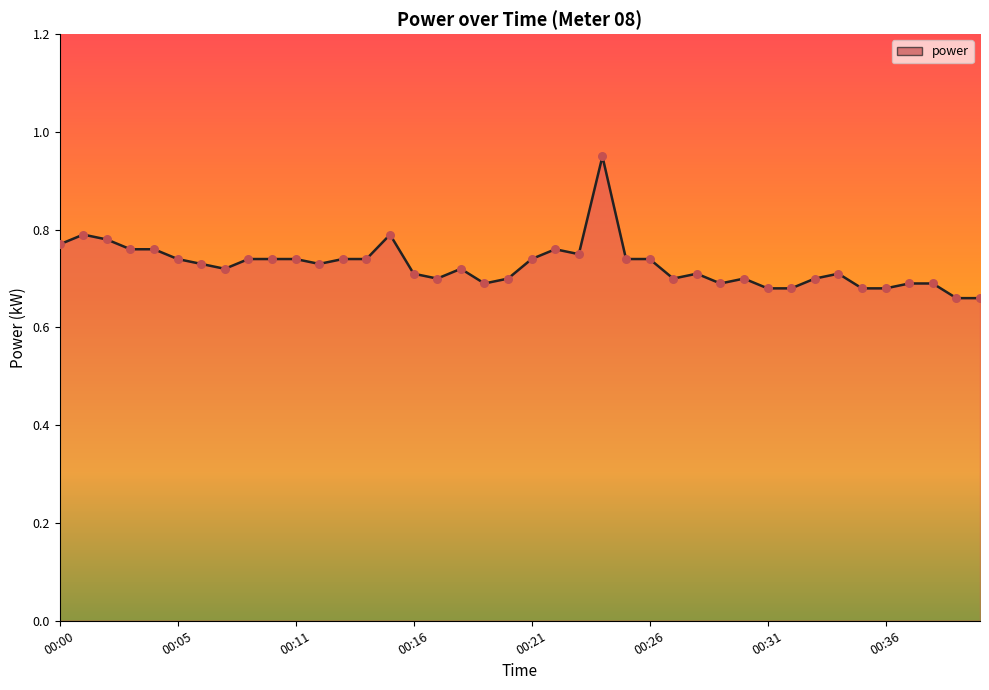

Between 00:03 and 00:38, which is larger?

00:03